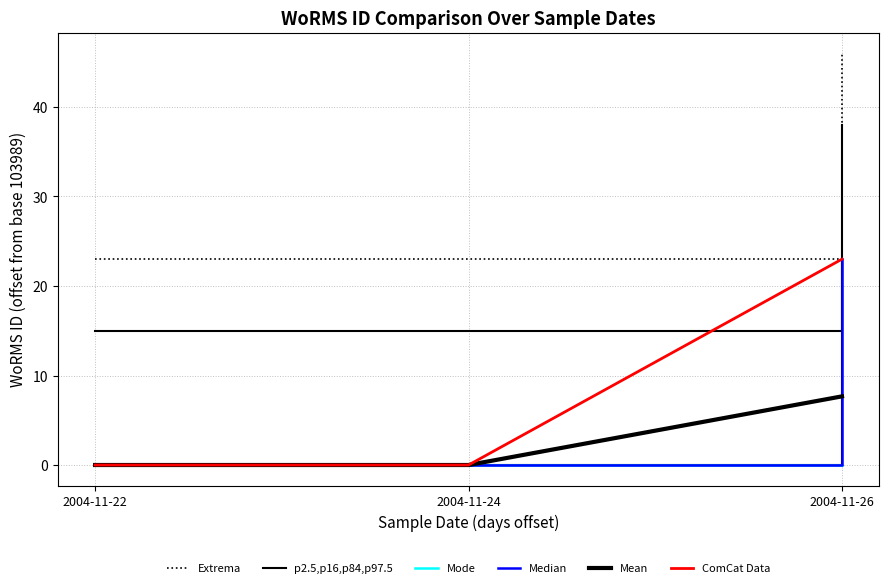

The p2.5,p16,p84,p97.5 series shows 0.0 at 2004-11-22. True or false?

True